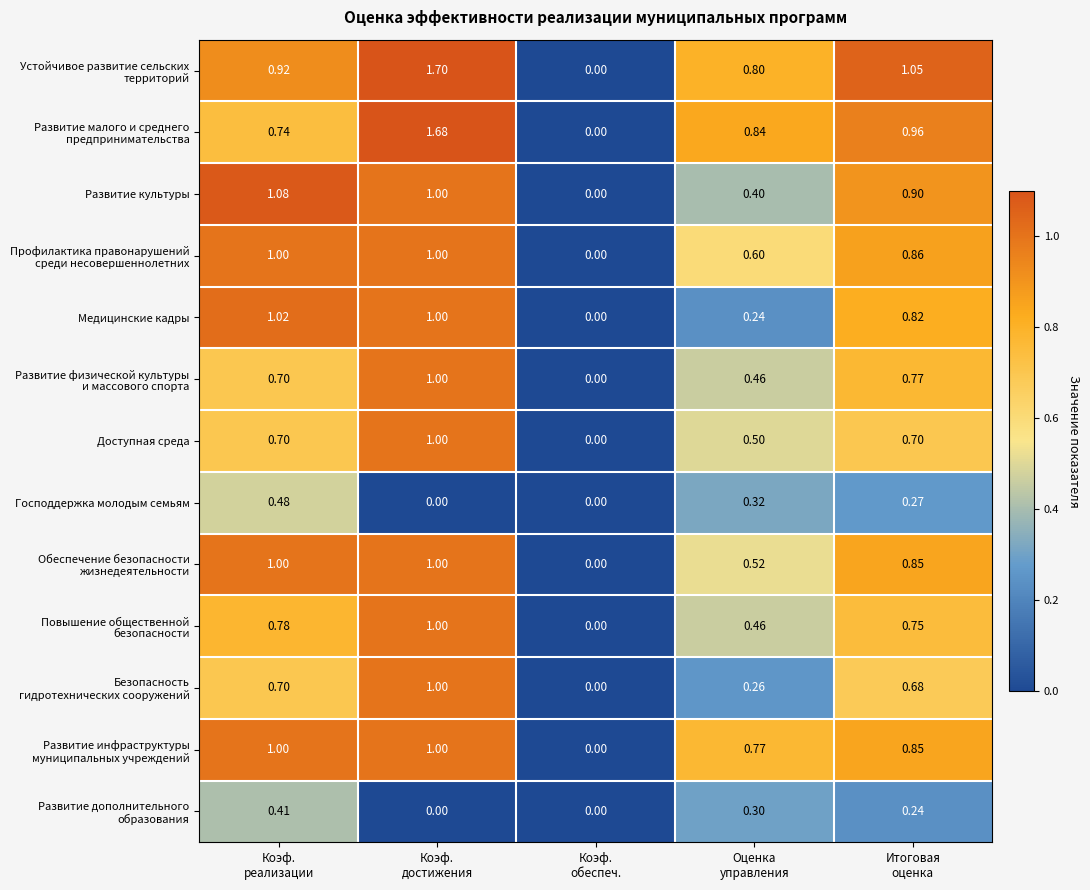

How many values in Медицинские кадры are above zero?

4